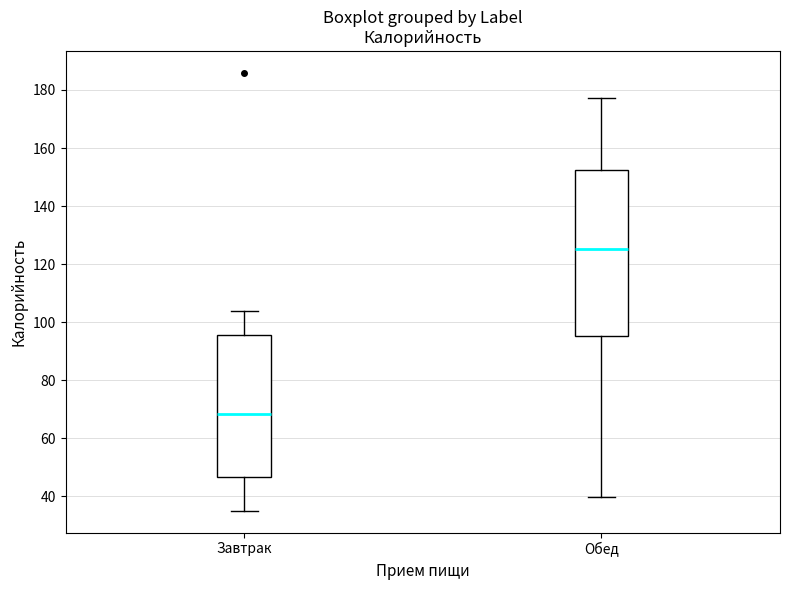

Which box is the tallest, from its lower edge to its upper edge?

Обед